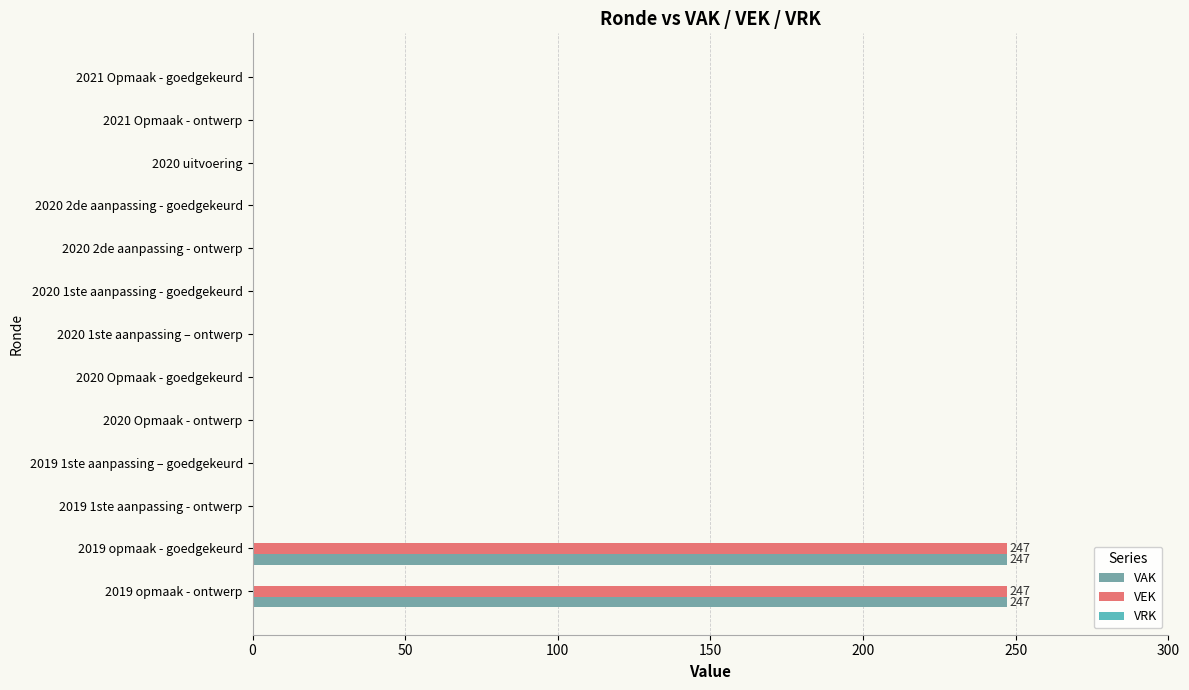

How many data points in VAK are above 0?

2